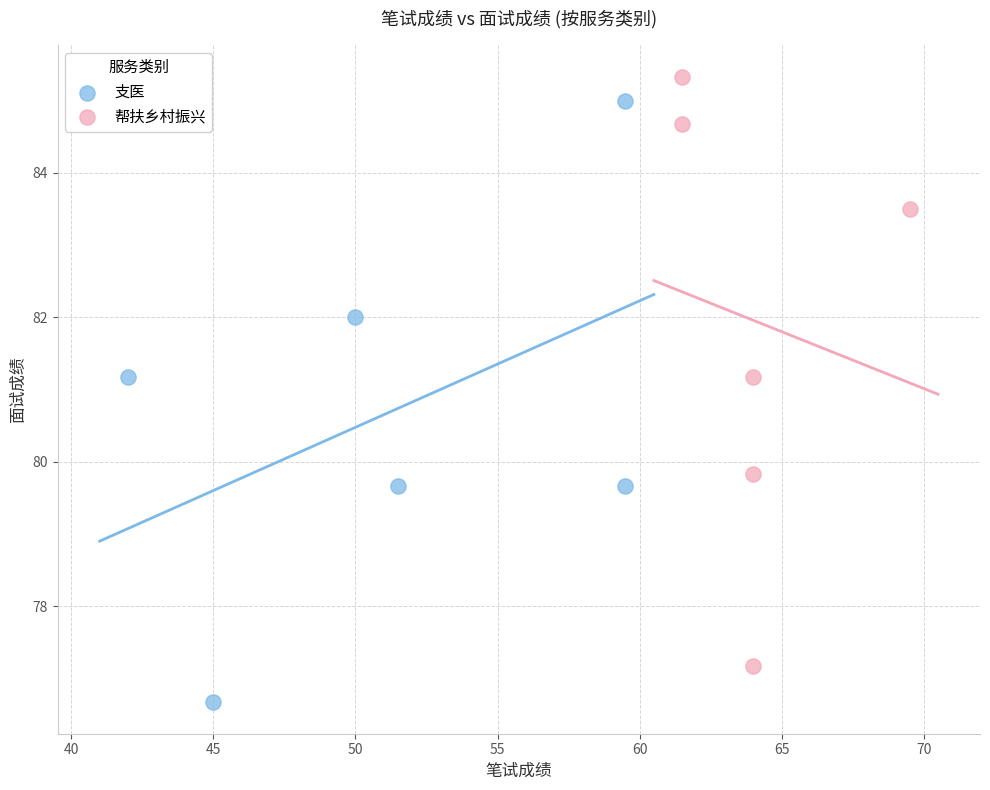

What are all the series names shown in the legend?

支医, 帮扶乡村振兴